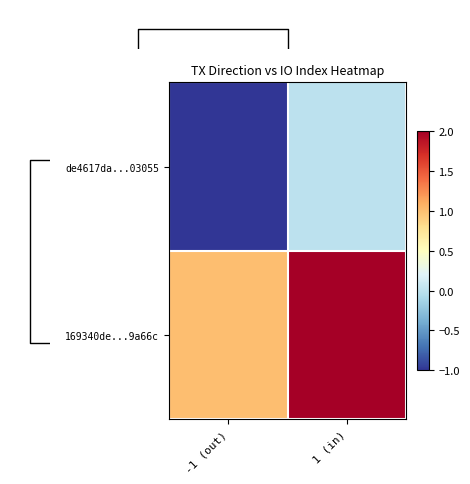

What is the greatest value displayed?

2